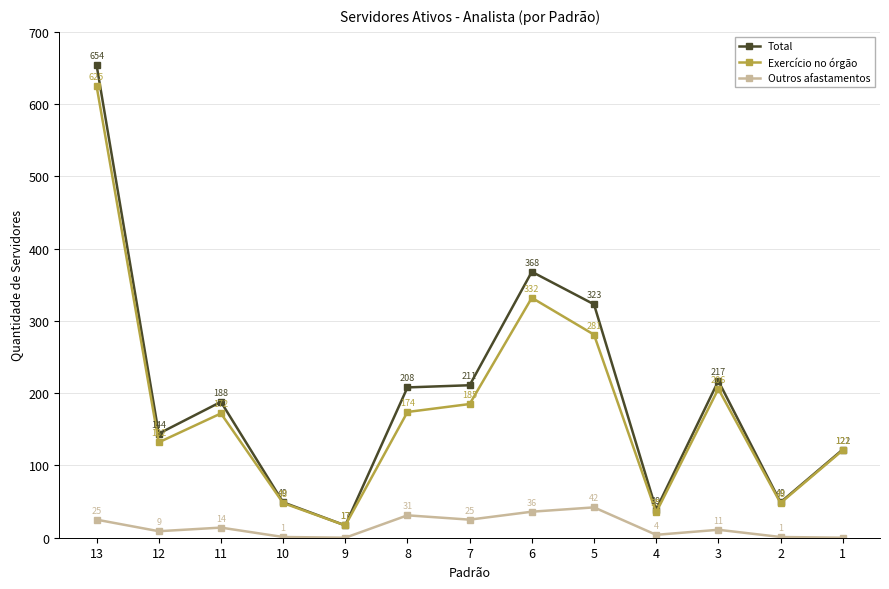

Is the value of Outros afastamentos at 7 greater than the value of Exercício no órgão at 5?

No